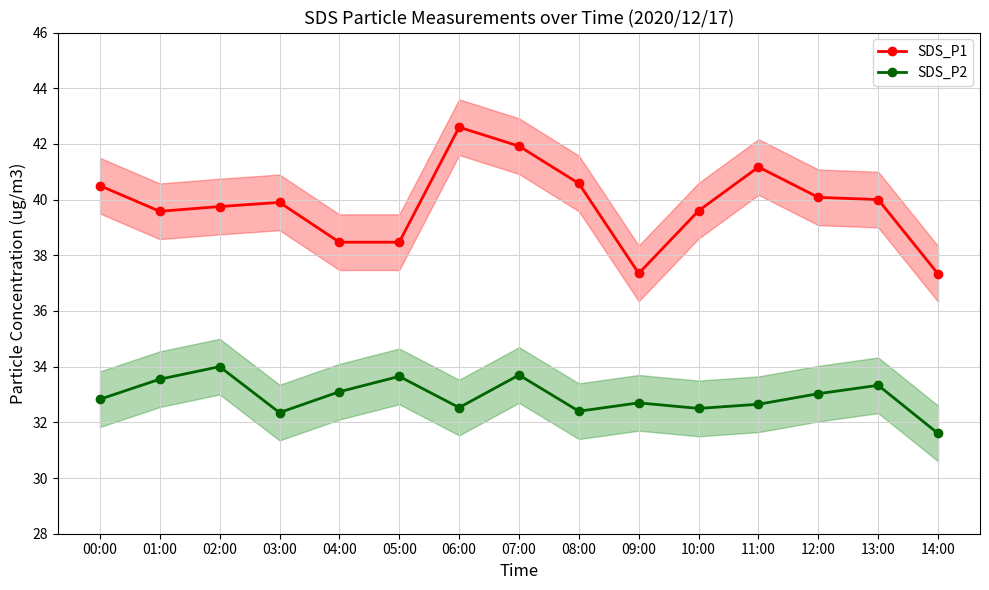

Where is the first local minimum for SDS_P1?

01:00